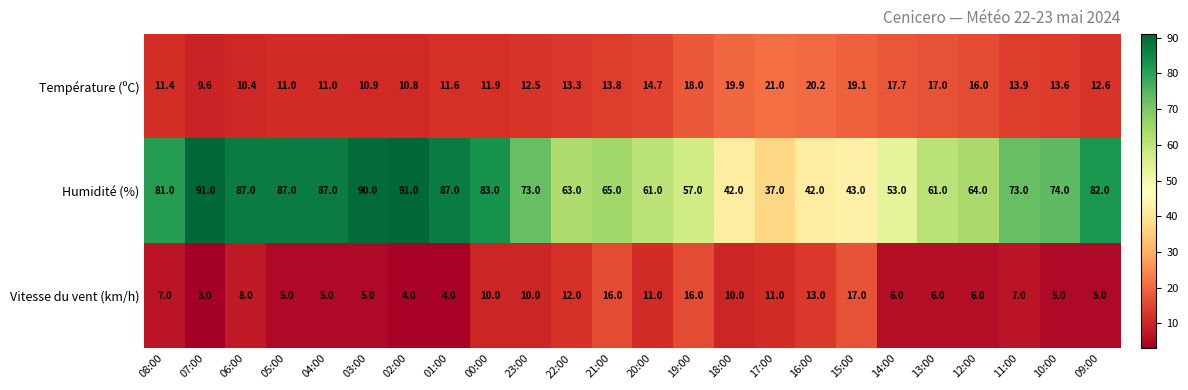

The value of Vitesse du vent (km/h) at 16:00 is 4.2. True or false?

False